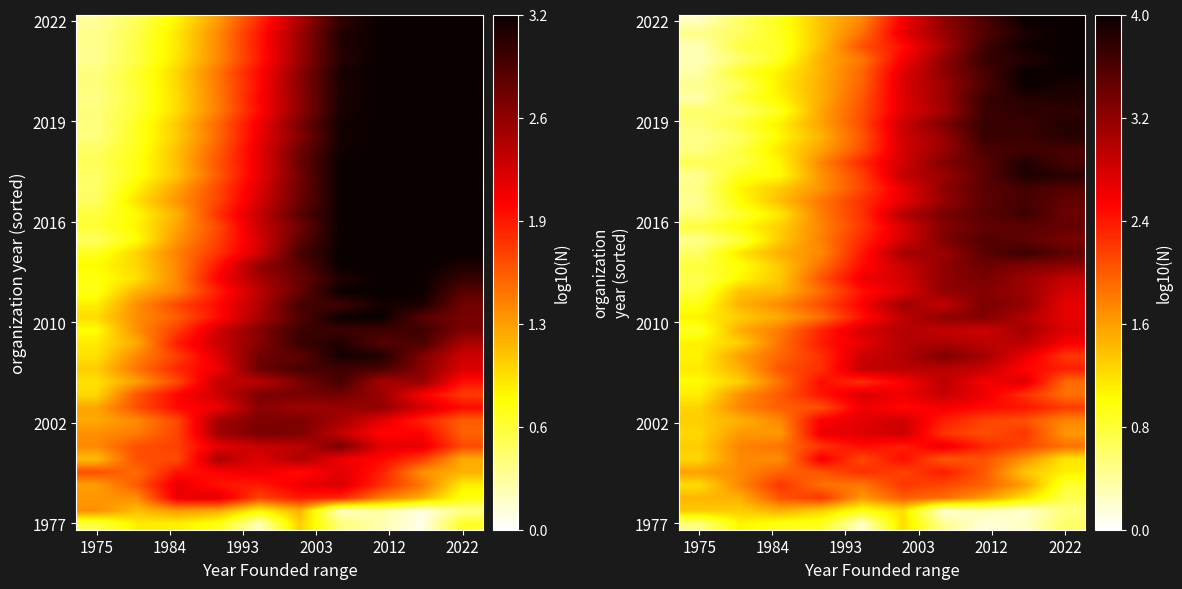

What is the maximum value shown in the chart?

4.0